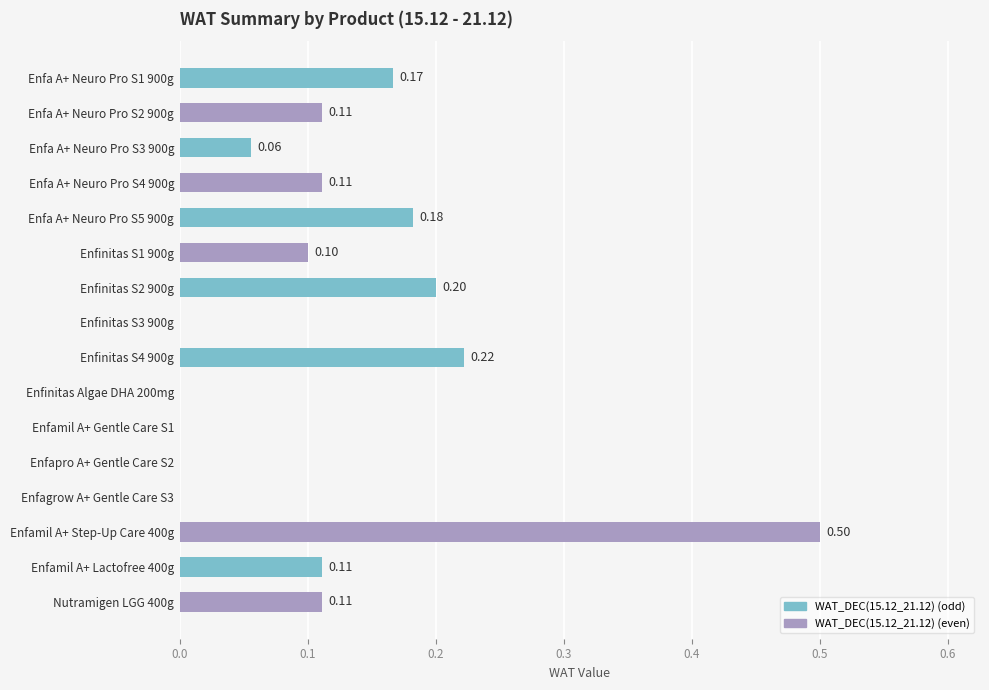

Which has a higher value, Enfinitas S3 900g or Nutramigen LGG 400g?

Nutramigen LGG 400g